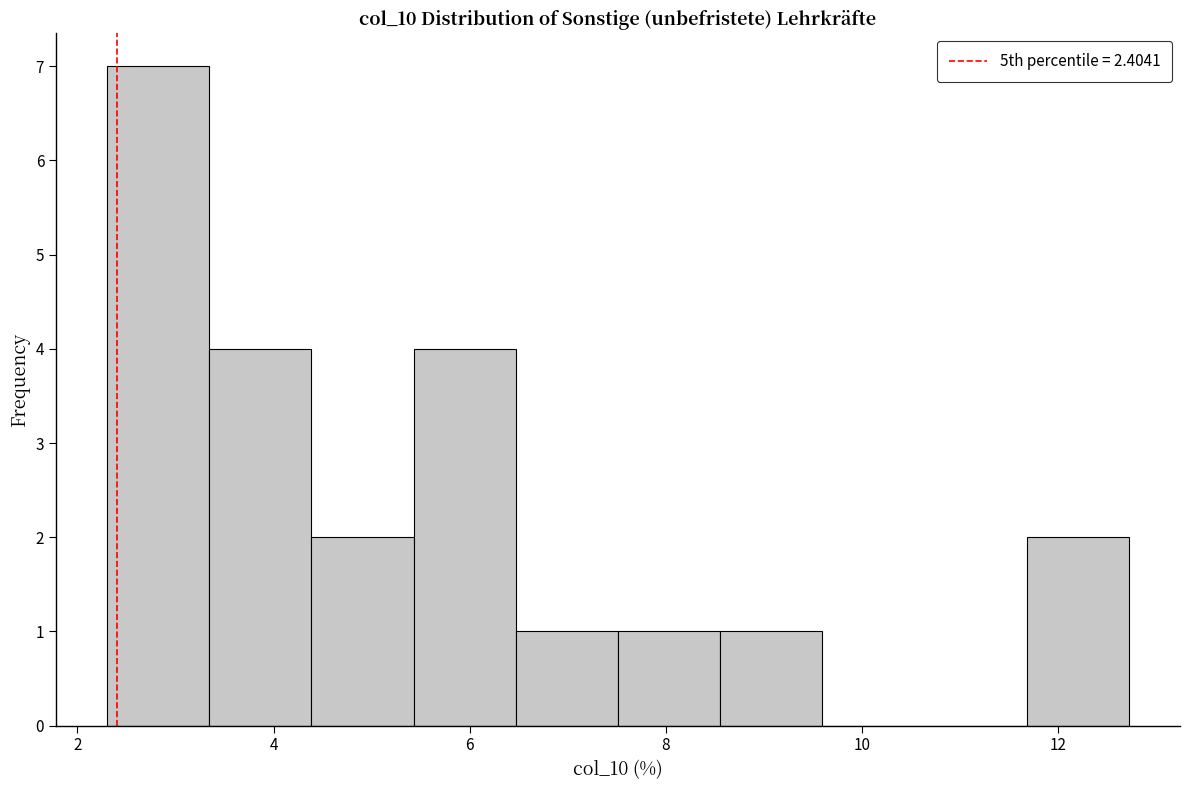

Reading left to right, list every bar in this chart as the range it spans on the x-axis followed by its height. Neither the bar edges nor the heights are printed on the chart, so give them approximately, as read against the axes.

2.4 to 3.4: 7
3.4 to 4.4: 4
4.4 to 5.4: 2
5.4 to 6.4: 4
6.4 to 7.6: 1
7.6 to 8.6: 1
8.6 to 9.6: 1
9.6 to 10.6: 0
10.6 to 11.6: 0
11.6 to 12.8: 2